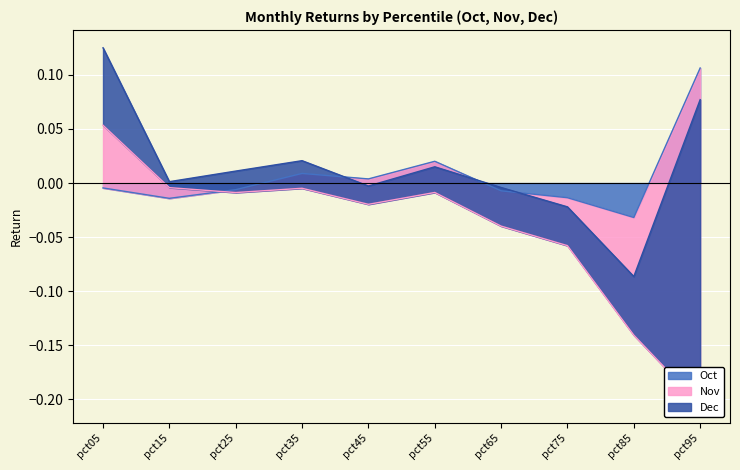

Is the value of Oct at pct55 greater than the value of Dec at pct65?

No